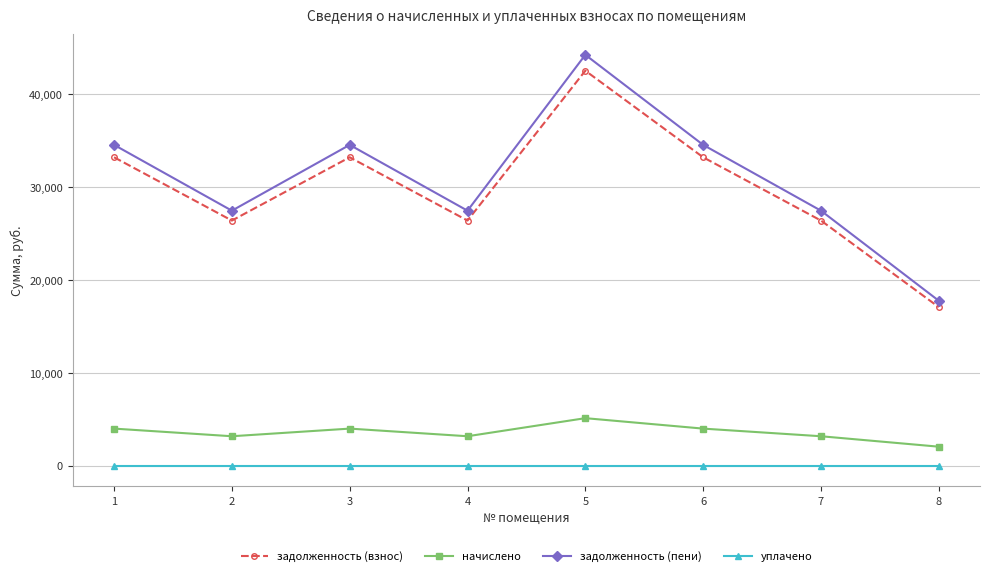

True or false: задолженность (взнос) has a value of 33186.5 at 6.

True